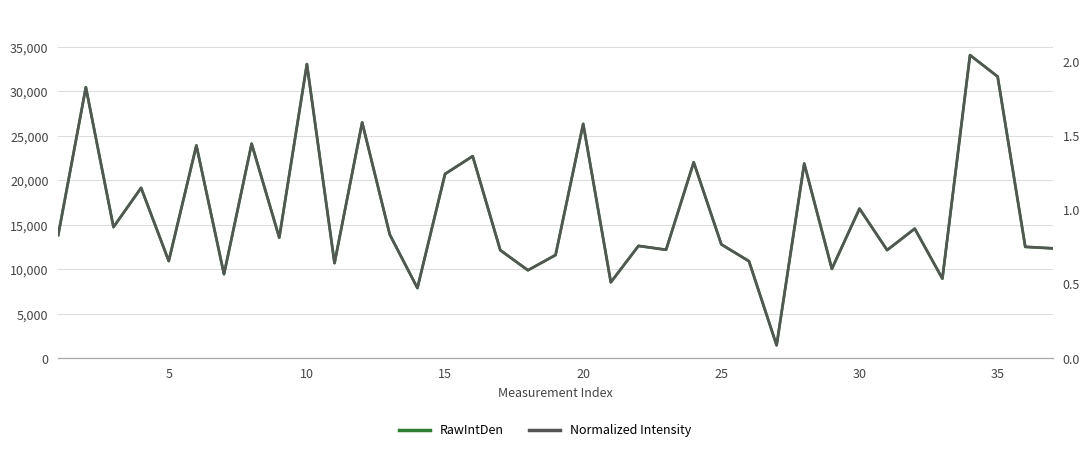

True or false: Normalized Intensity has more than 1 points higher than both neighbors.

True